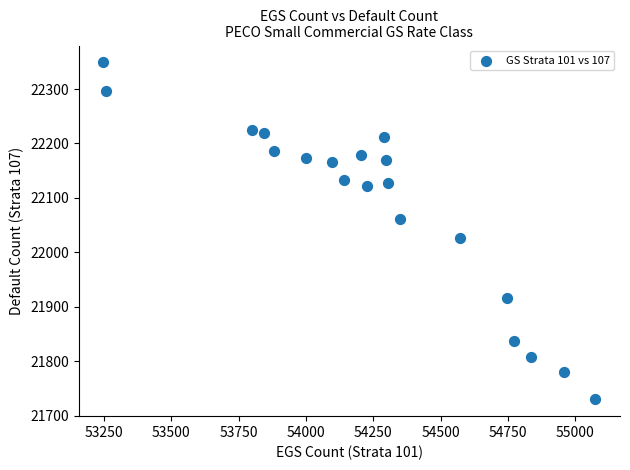

What is the range of Y values (max minus min)?

619